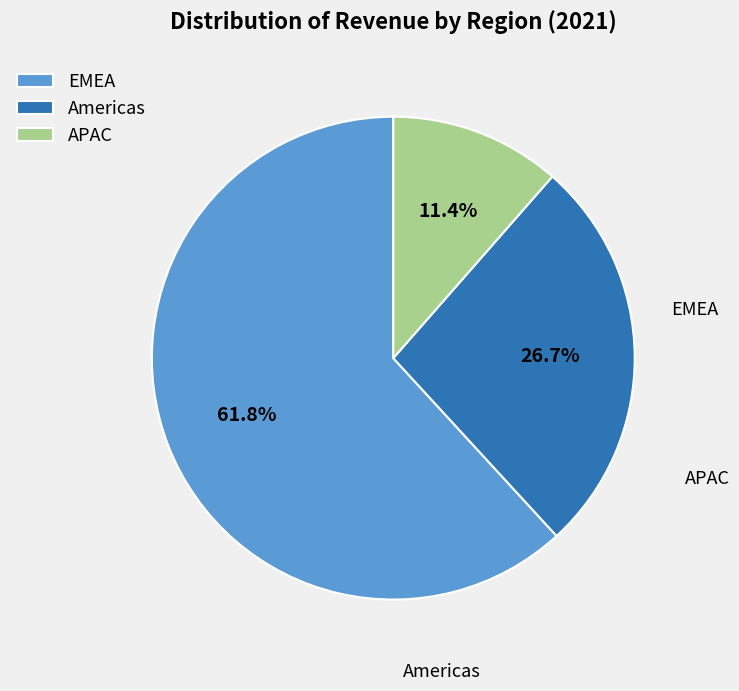

What percentage is the Americas slice, to the nearest percent?

27%